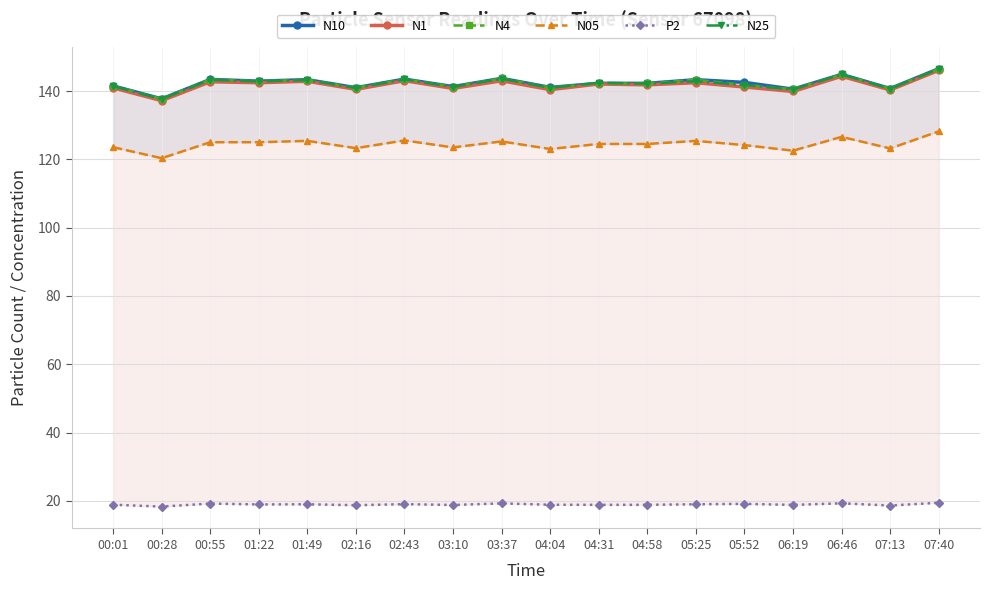

True or false: N05 and N25 intersect in this chart.

False